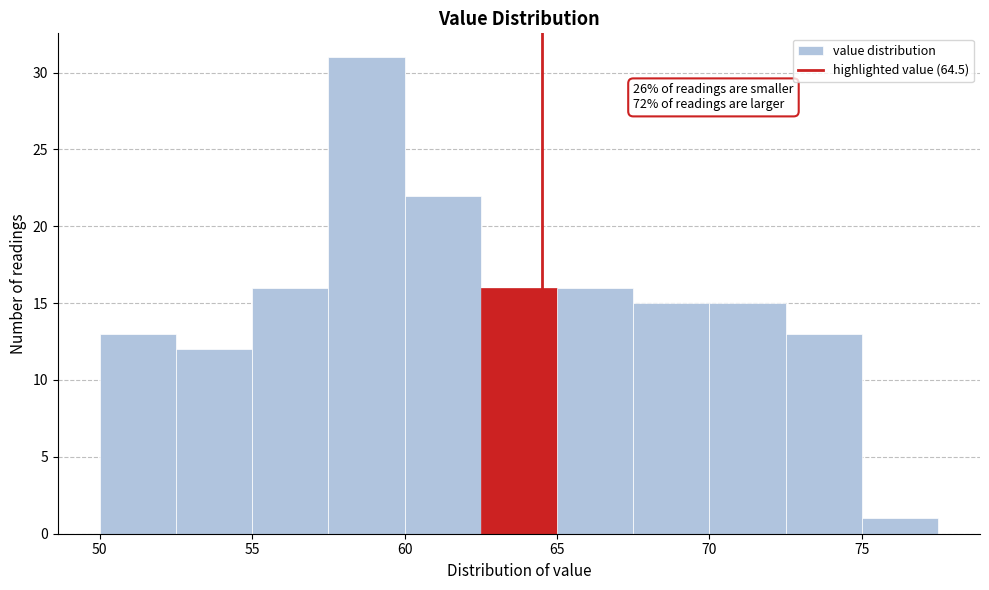

Which range on the x-axis has the tallest bar?

57.5 to 60.0